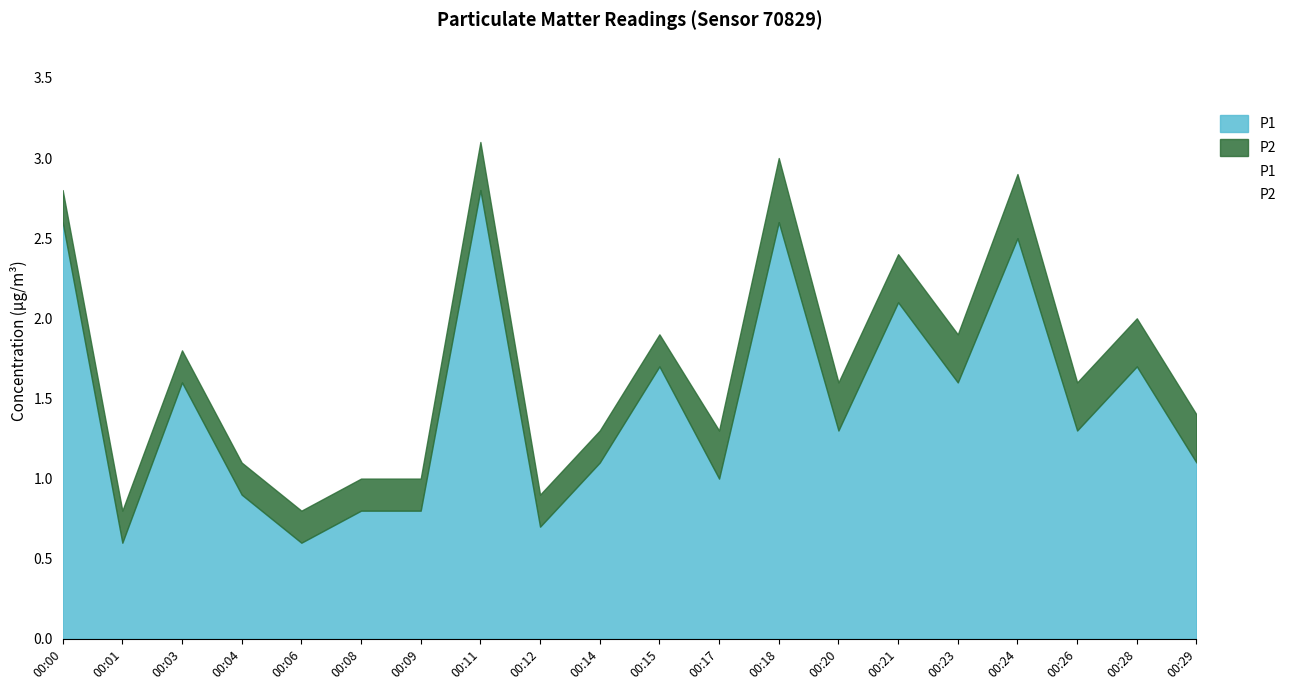

At which label does P2 reach its minimum?

00:00